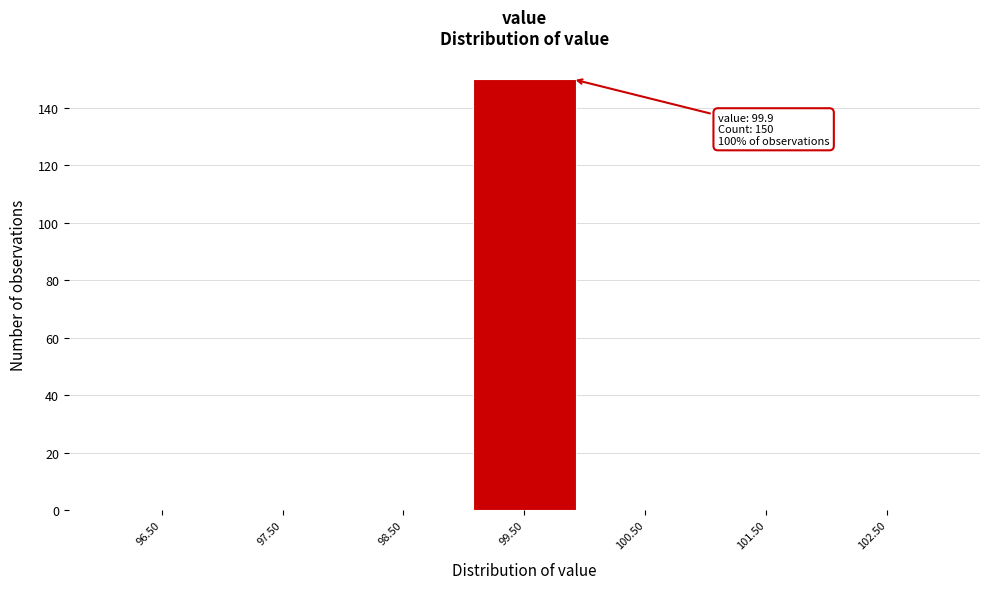

Which range on the x-axis has the tallest bar?

99 to 100